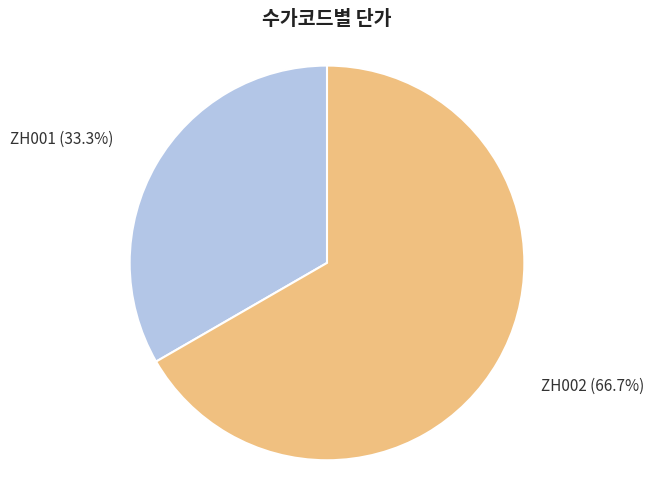

Is there any slice that represents more than half of the pie?

Yes